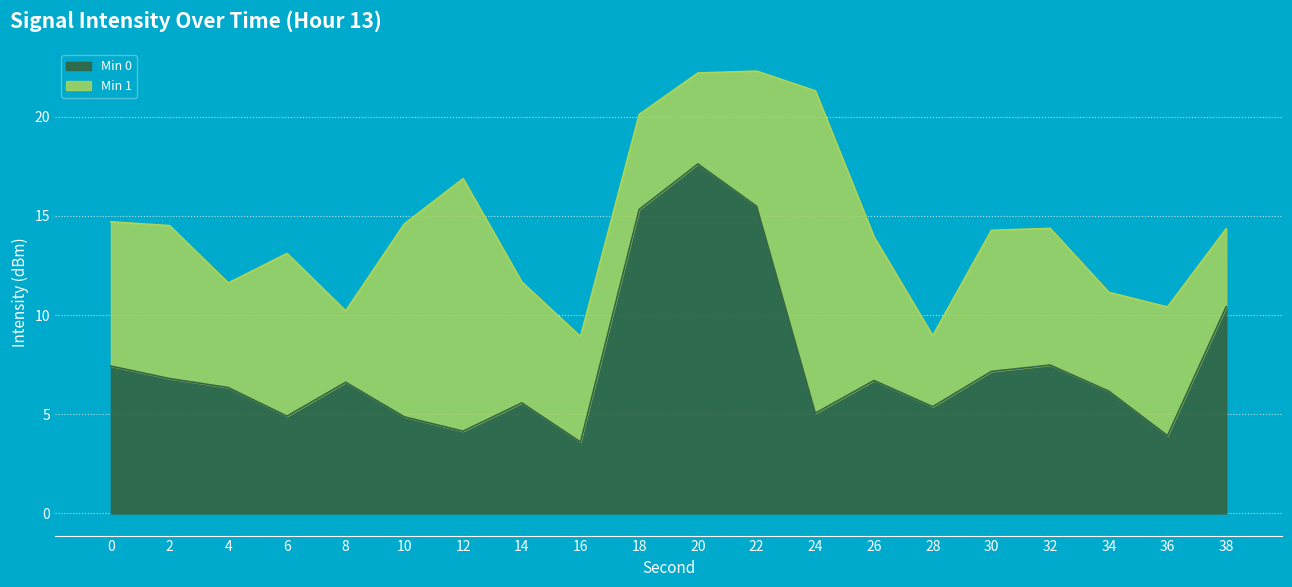

What is the maximum value for Min 0?

17.6